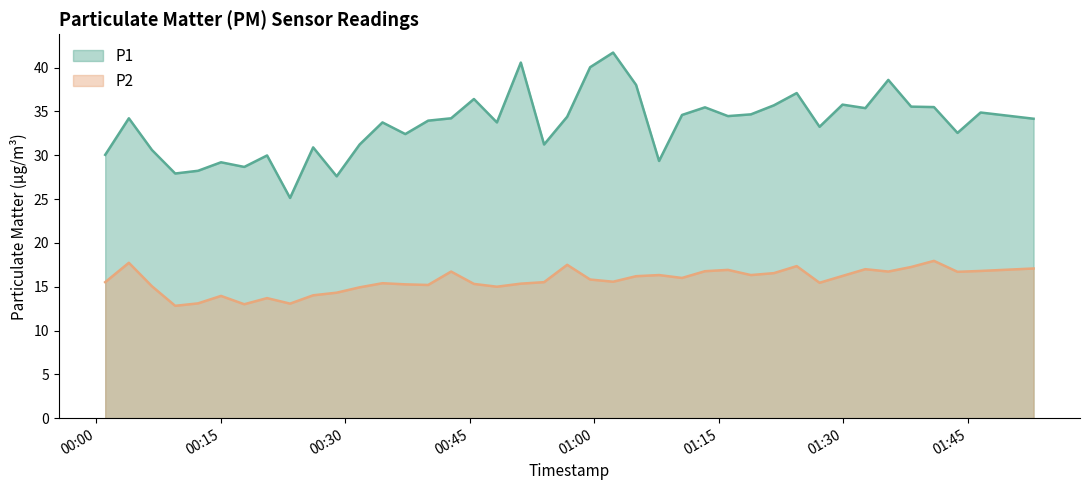

Which series has the largest total across all categories?

P1